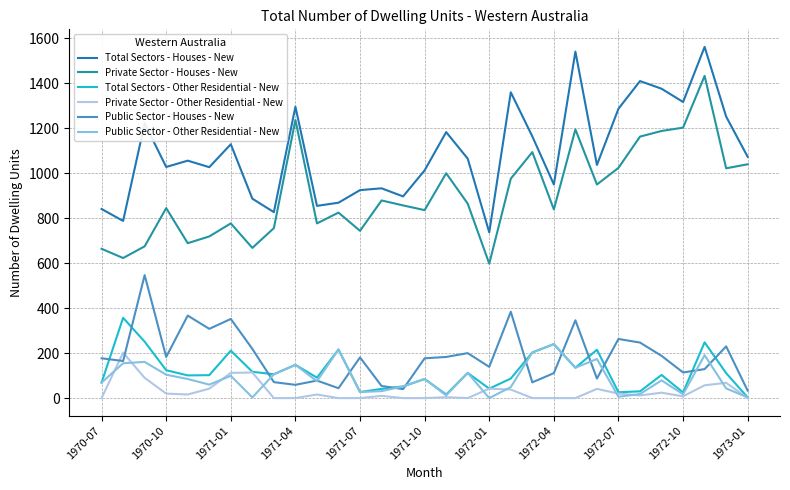

What is the average value of the Private Sector - Other Residential - New series?

30